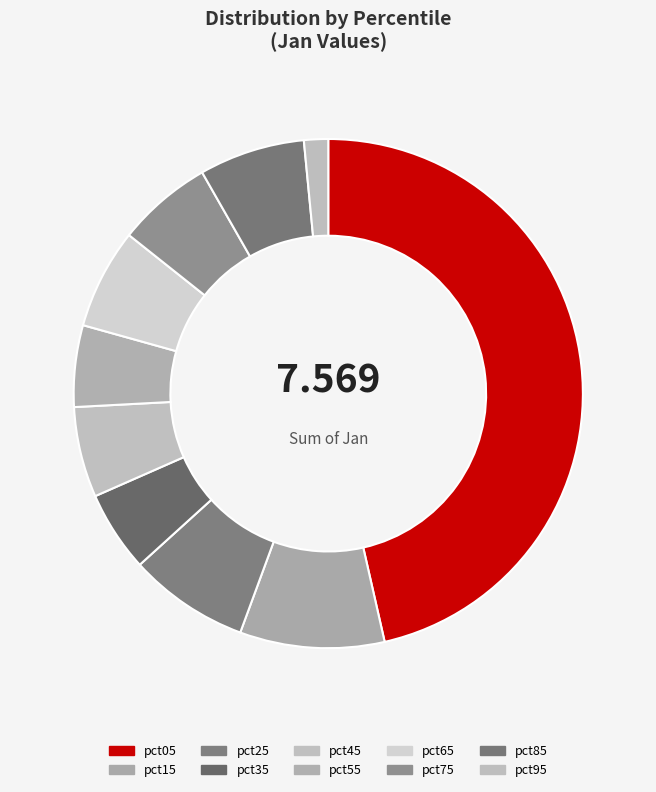

To the nearest percent, what is the average slice percentage?

10%